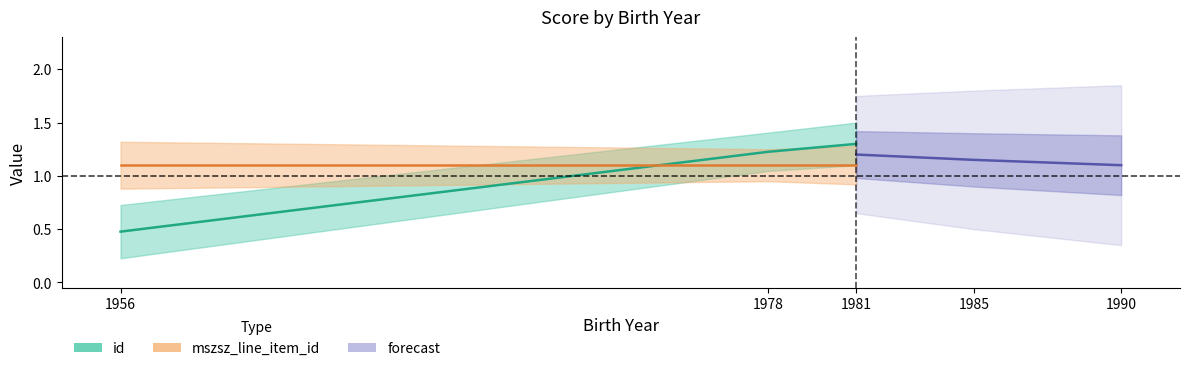

What is the highest value of the id series?

1.3